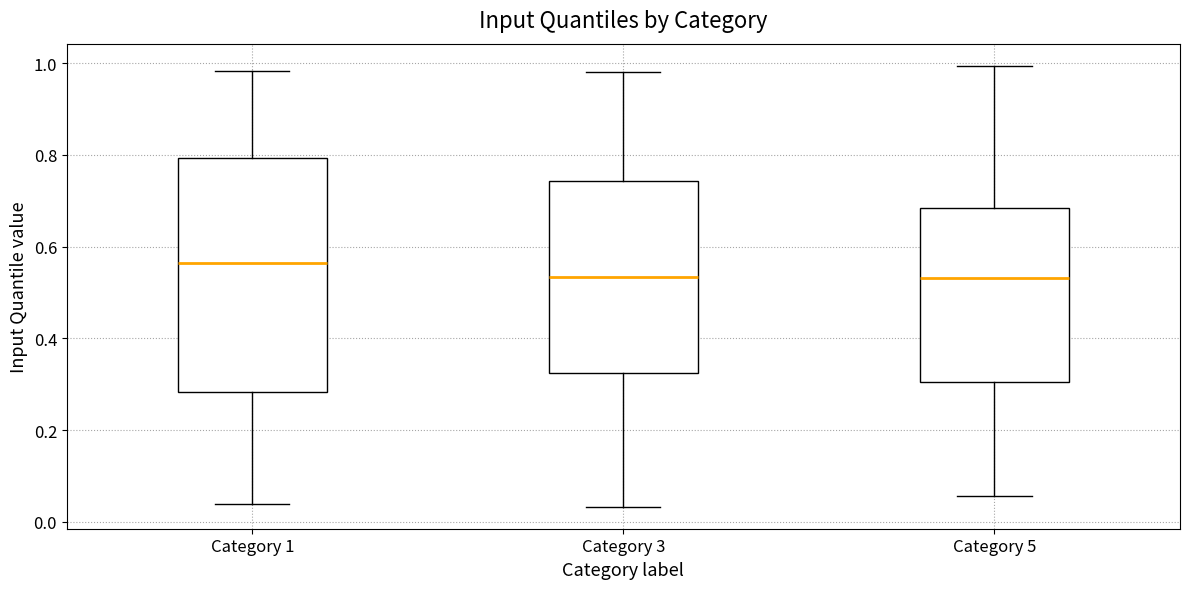

Reading left to right, transcribe this box plot: for each box, give where its median line is, the range the box spans, and where its two whiskers end, as read against the y-axis. The values are not printed on the chart, so give them approximately, as read against the axis.

Category 1: median 0.56, box 0.28 to 0.80, whiskers 0.04 to 0.98
Category 3: median 0.54, box 0.32 to 0.74, whiskers 0.04 to 0.98
Category 5: median 0.54, box 0.30 to 0.68, whiskers 0.06 to 1.00